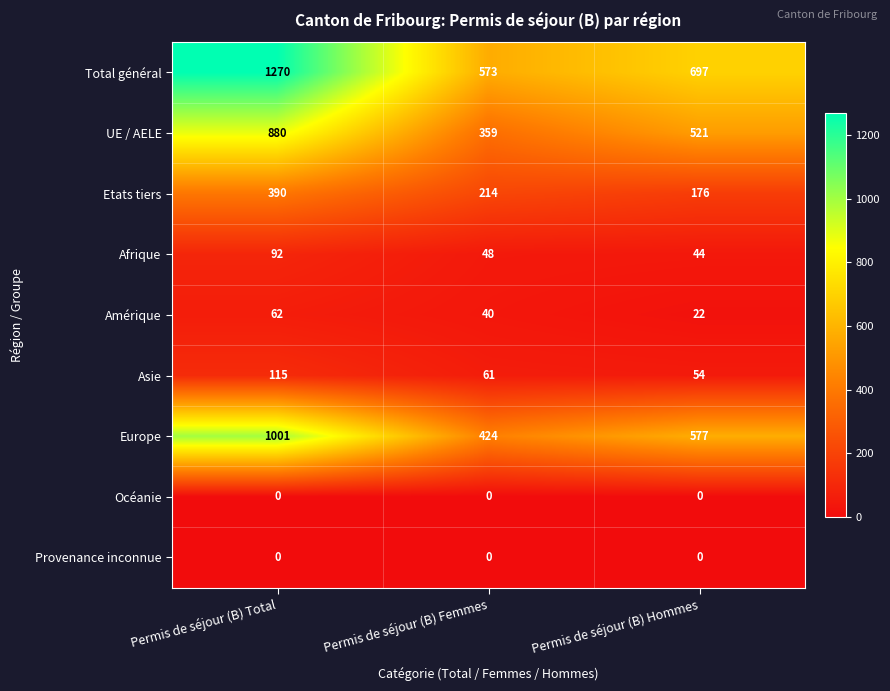

The value of Total général at Permis de séjour (B) Total is 1763. True or false?

False